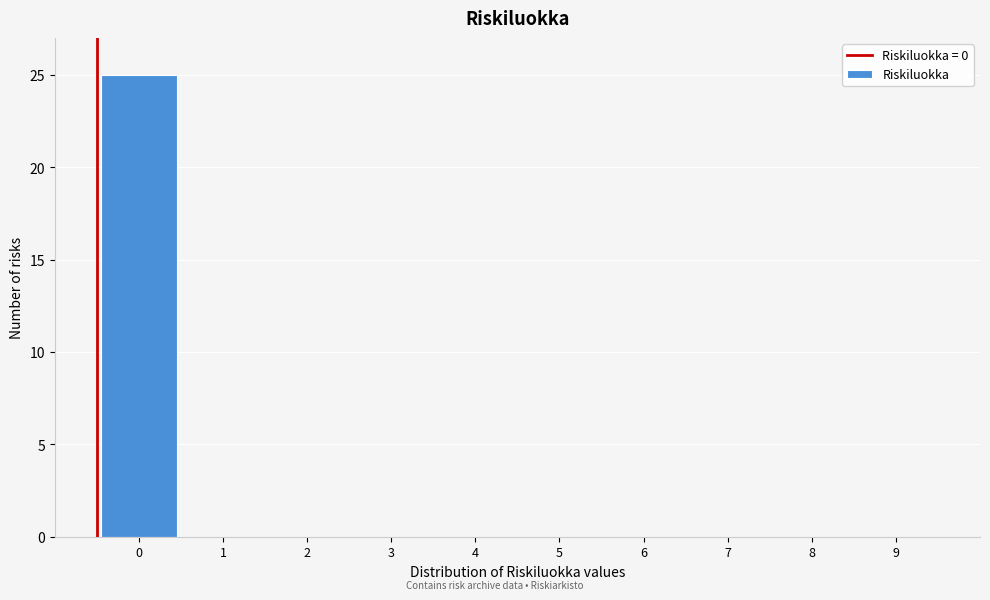

Reading right to left, transcribe all the data shown in this chart.

9=0	8=0	7=0	6=0	5=0	4=0	3=0	2=0	1=0	0=25